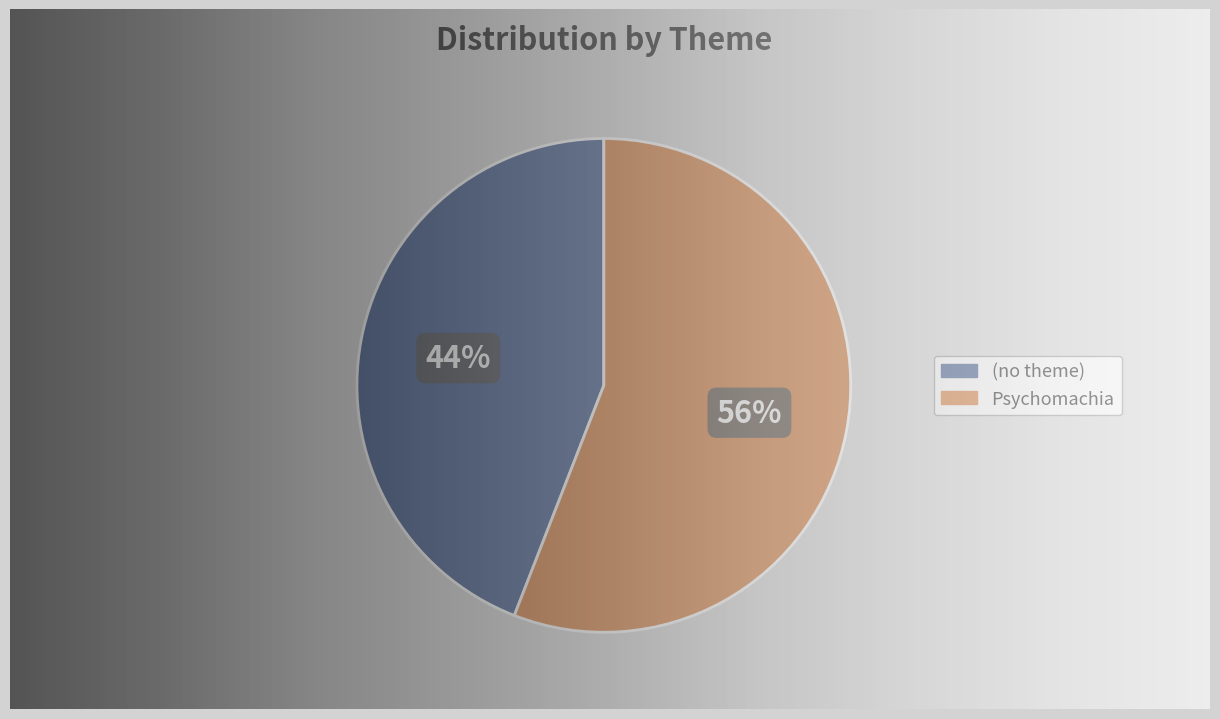

Combined, do (no theme) and Psychomachia account for over 50%?

Yes